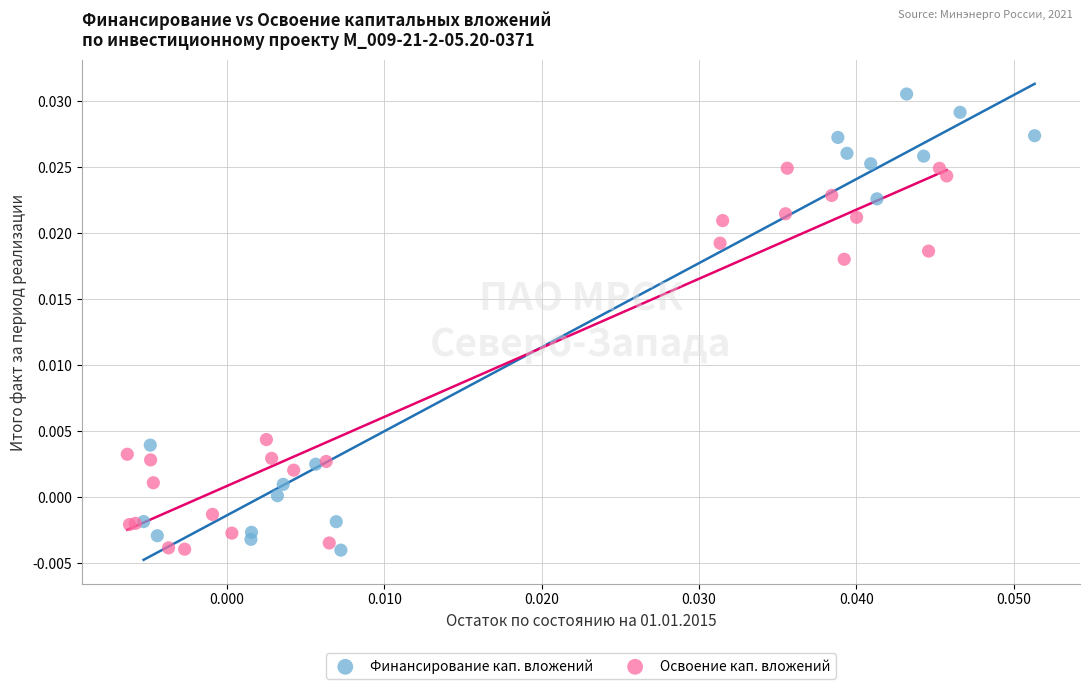

Which series has the widest spread of Y values?

Финансирование кап. вложений